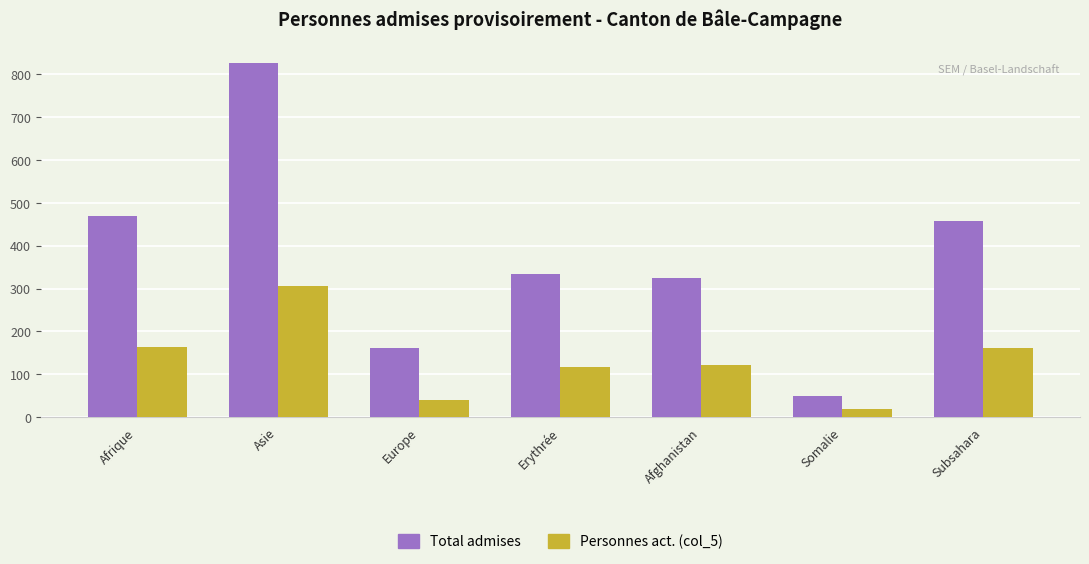

At Afghanistan, list the series in order from largest to smallest.

Total admises, Personnes act. (col_5)